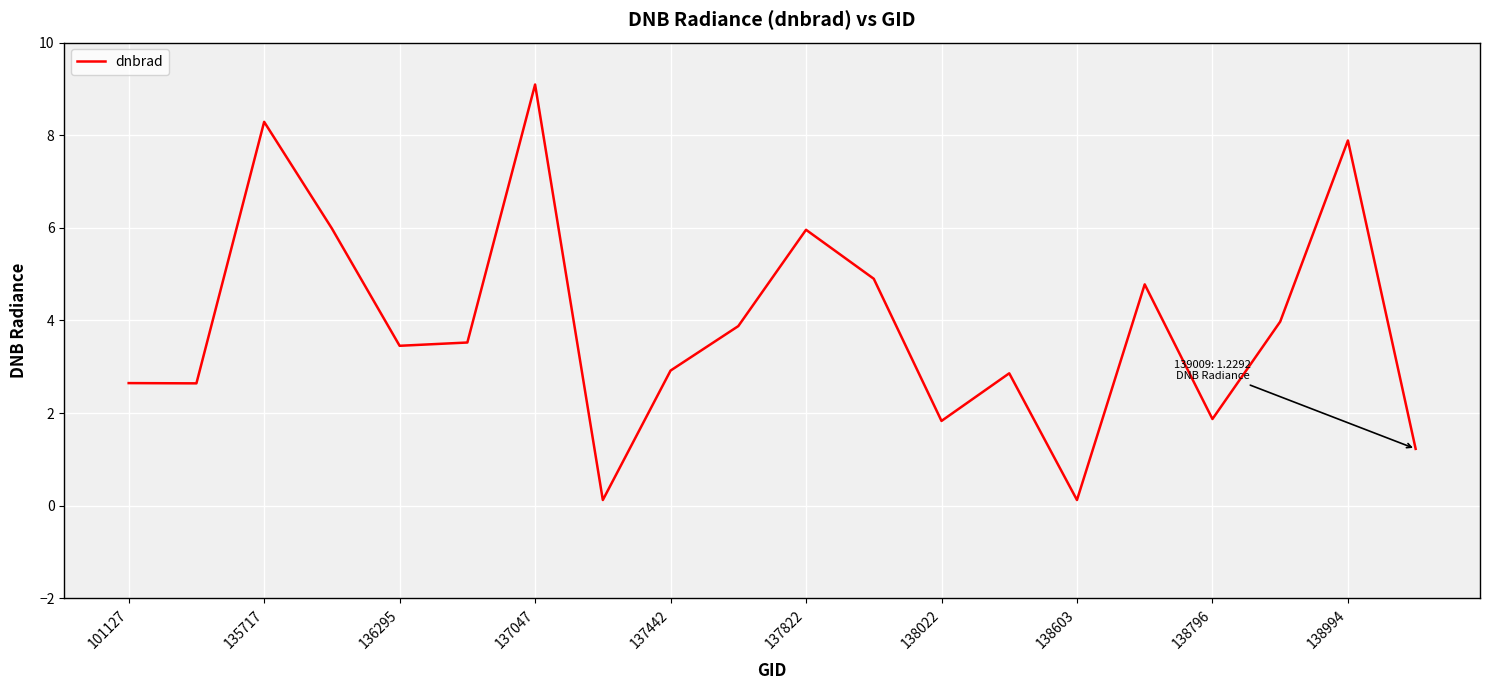

What is the greatest value displayed?

9.1